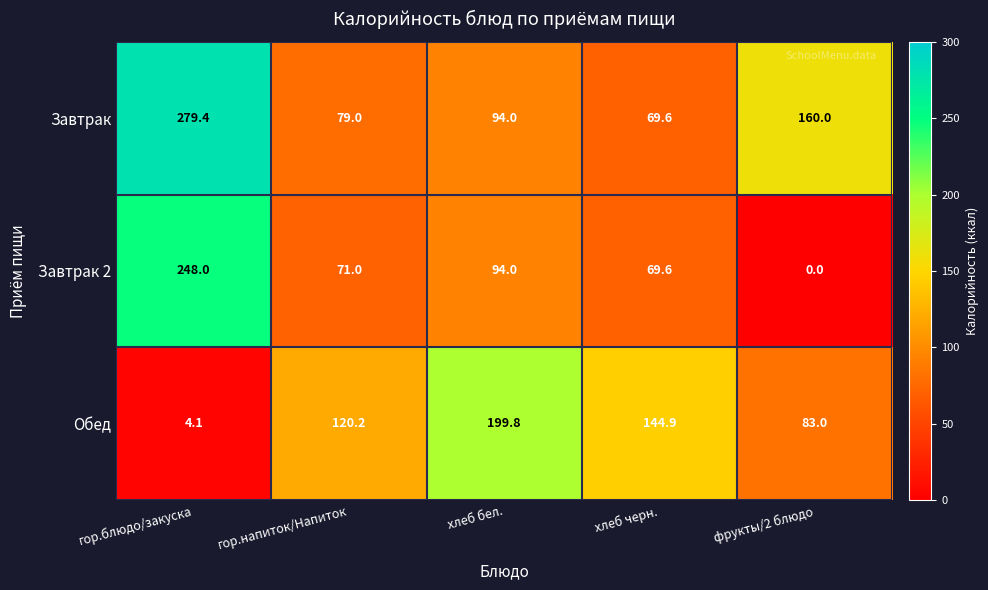

What is the average value of the Завтрак series?

136.4